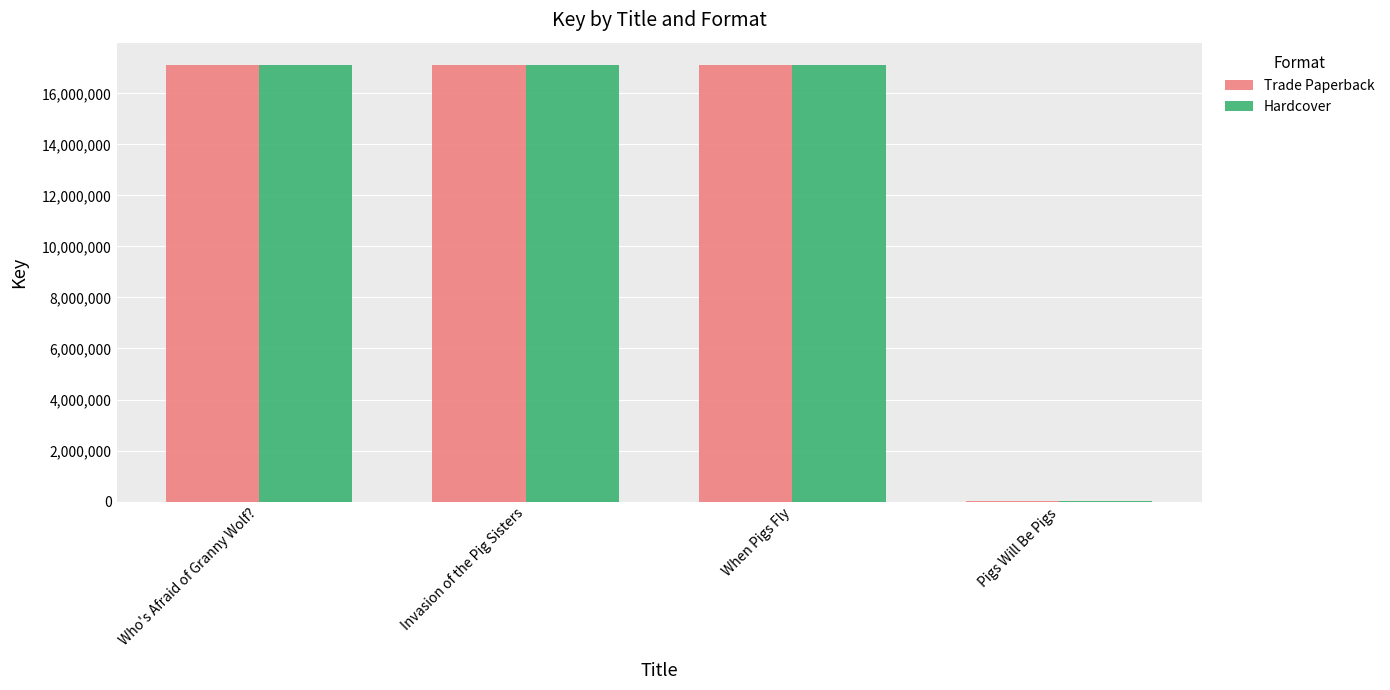

Is it true that Hardcover equals 29801054 at When Pigs Fly?

False